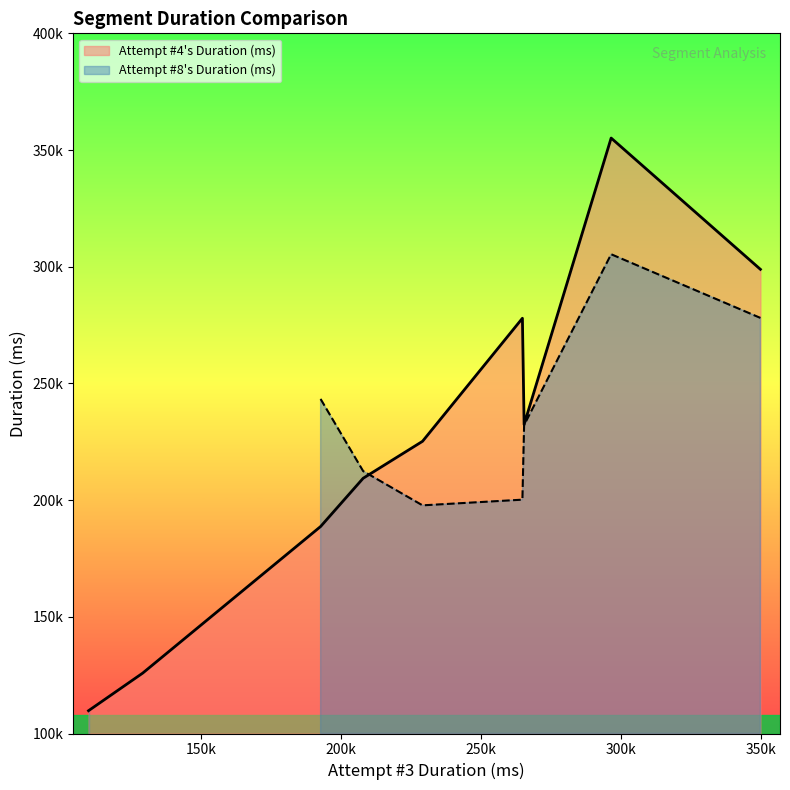

What is the label of the 1st point from the right?

8